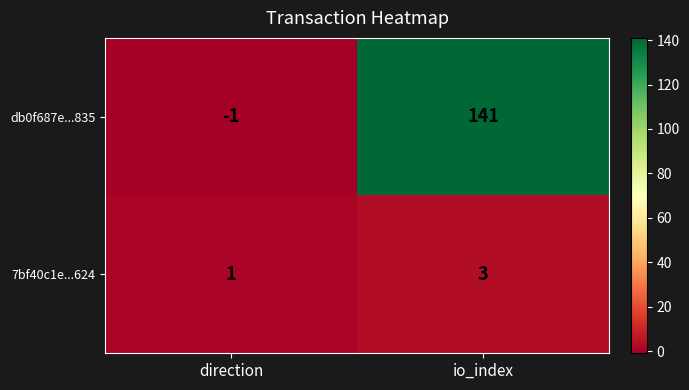

Reading left to right, transcribe all the data shown in this chart.

db0f687e...835: direction=-1	io_index=141
7bf40c1e...624: direction=1	io_index=3